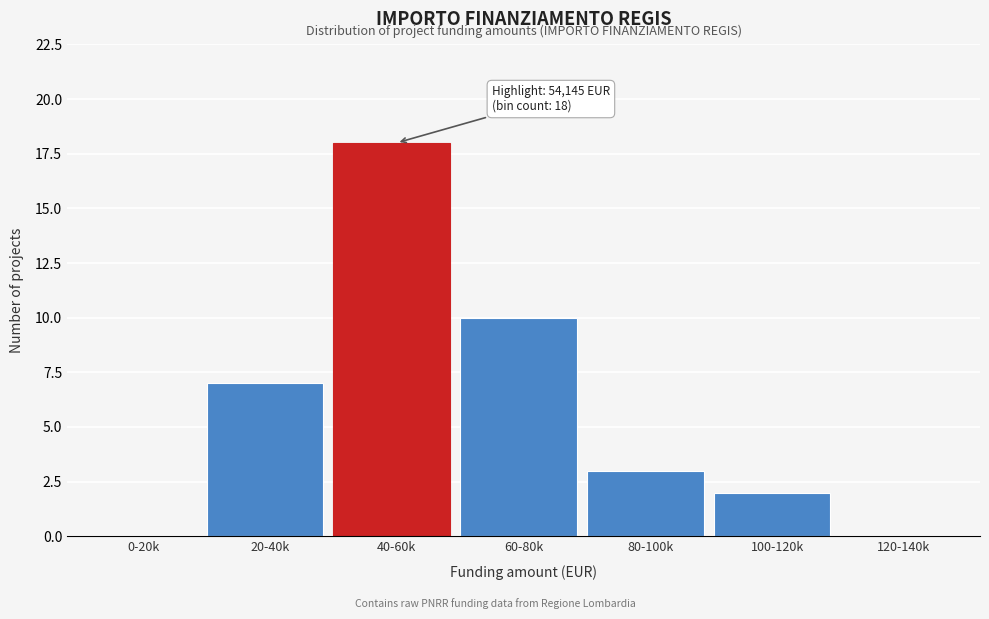

Reading right to left, transcribe all the data shown in this chart.

120-140k=0	100-120k=2	80-100k=3	60-80k=10	40-60k=18	20-40k=7	0-20k=0